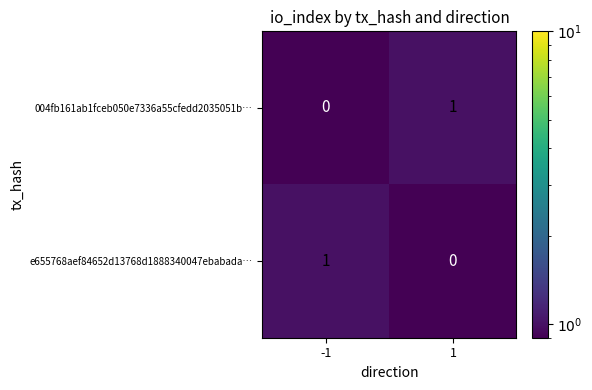

Reading left to right, what are all the values shown in this chart?

004fb161ab1fceb050e7336a55cfedd2035051b…: 0	1
e655768aef84652d13768d1888340047ebabada…: 1	0